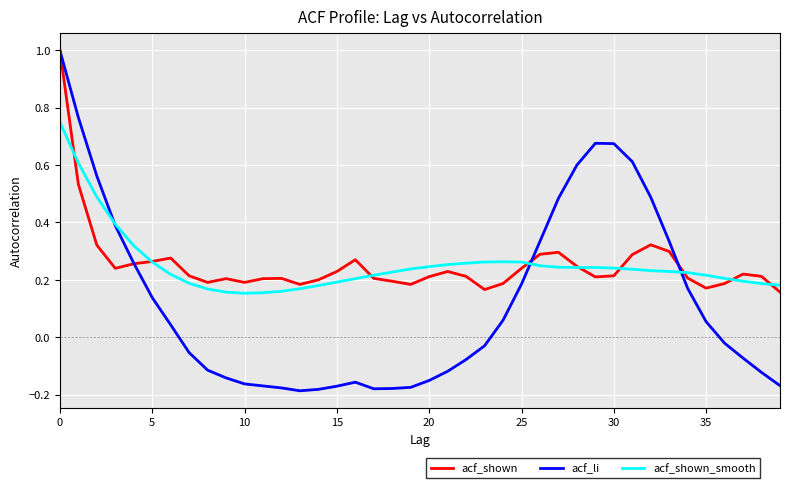

What is the greatest value displayed?

1.0